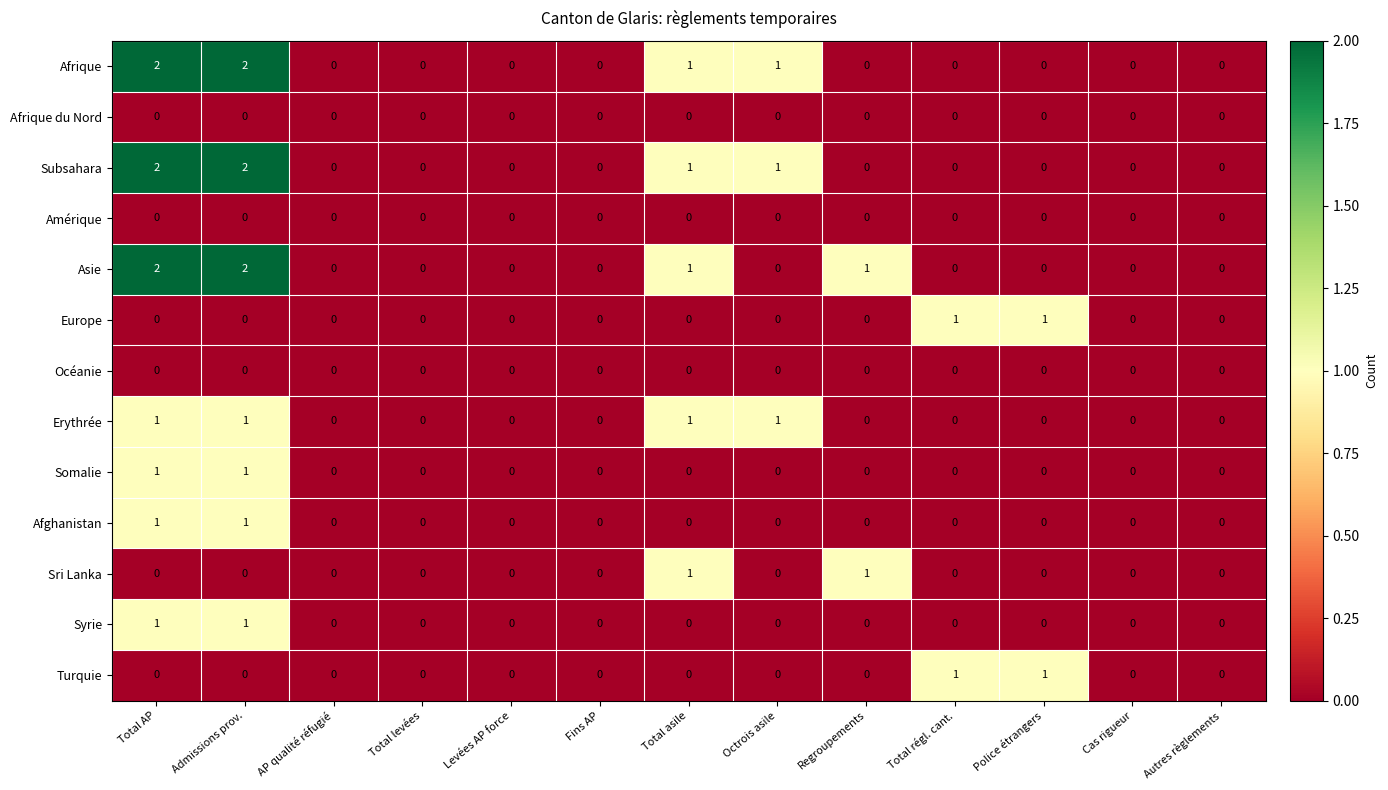

How many Sri Lanka values are between 0 and 1?

13